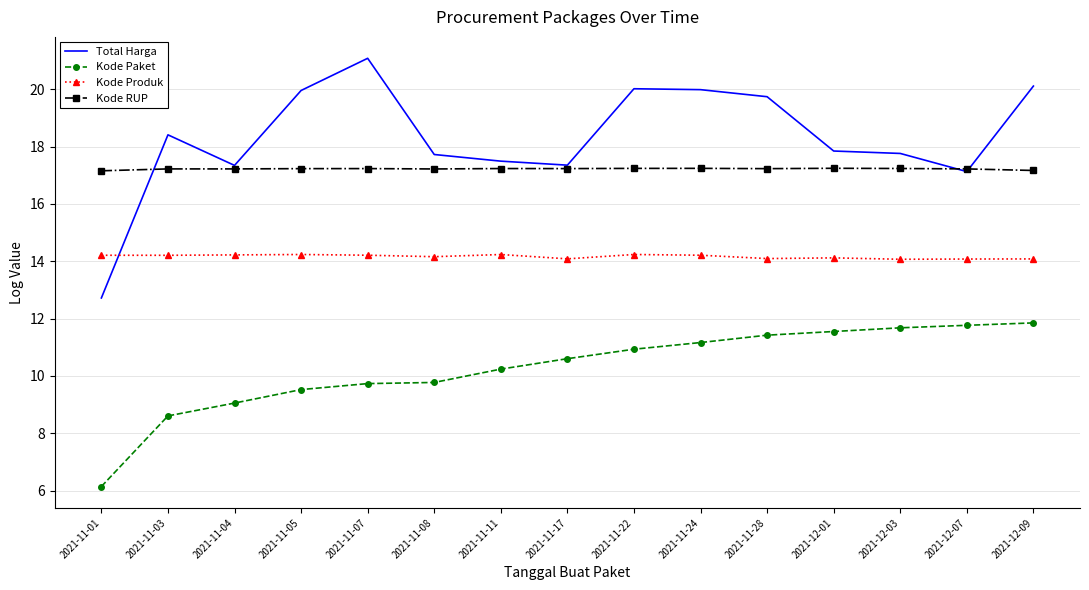

In Kode Produk, how many points are lower than both neighbors (excluding endpoints)?

5